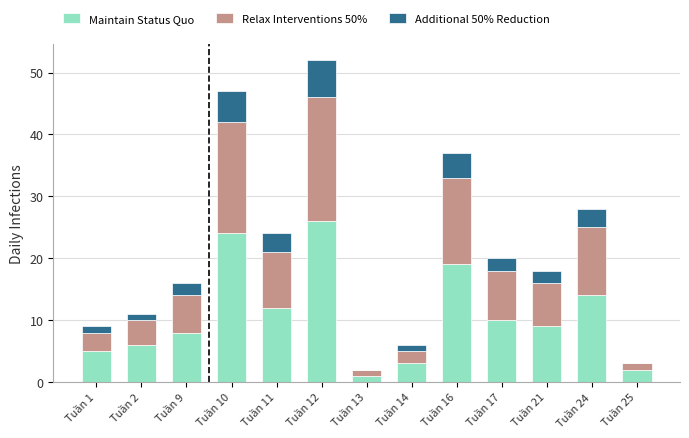

What is the maximum value for Maintain Status Quo?

26